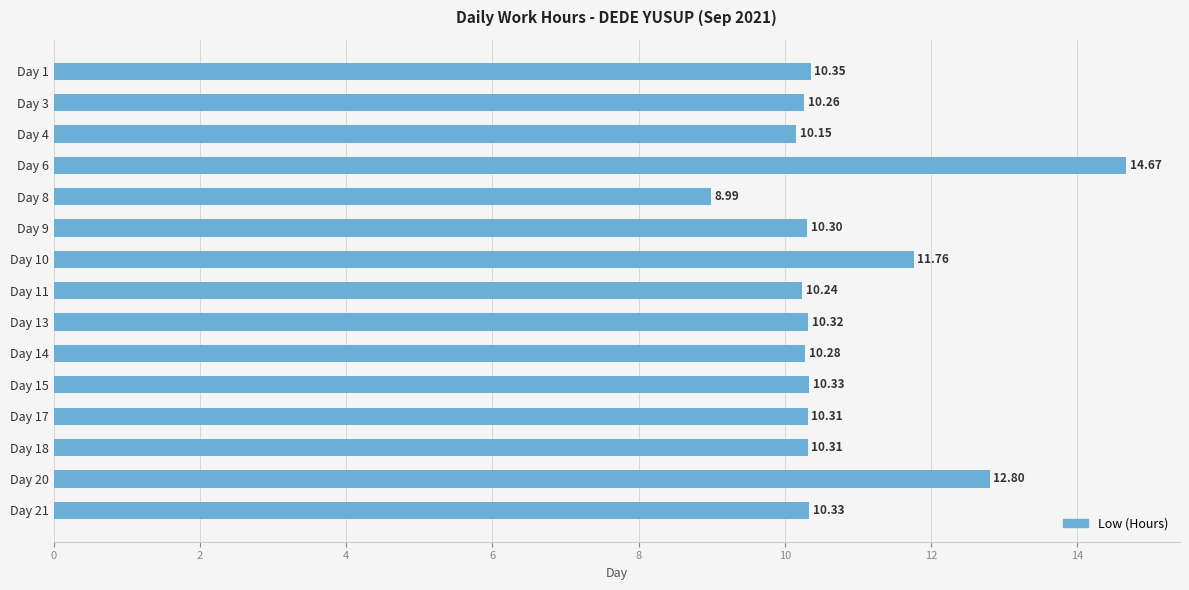

What is the average value?

10.8